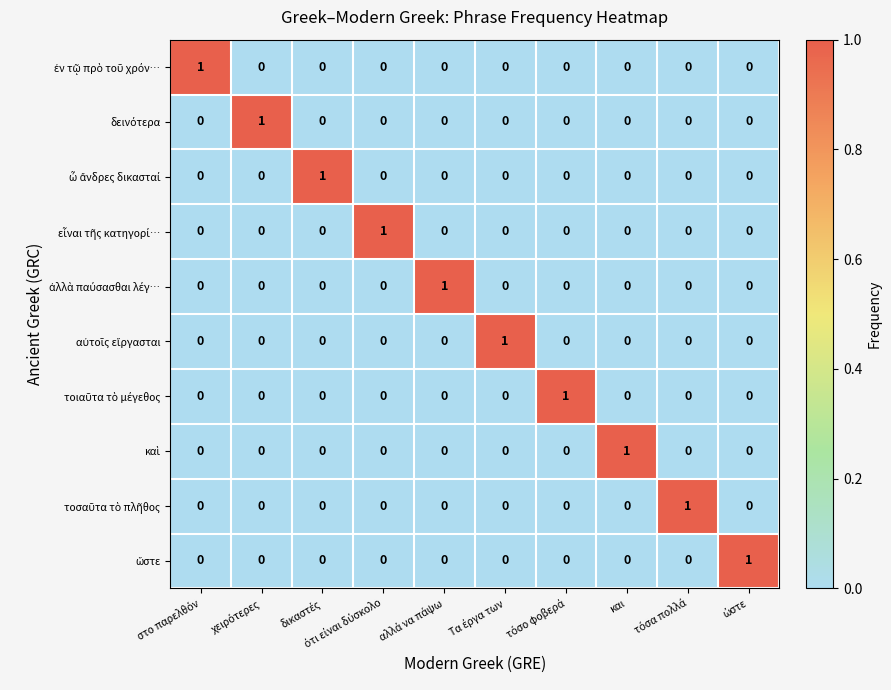

At how many categories does at least one series exceed 0?

10